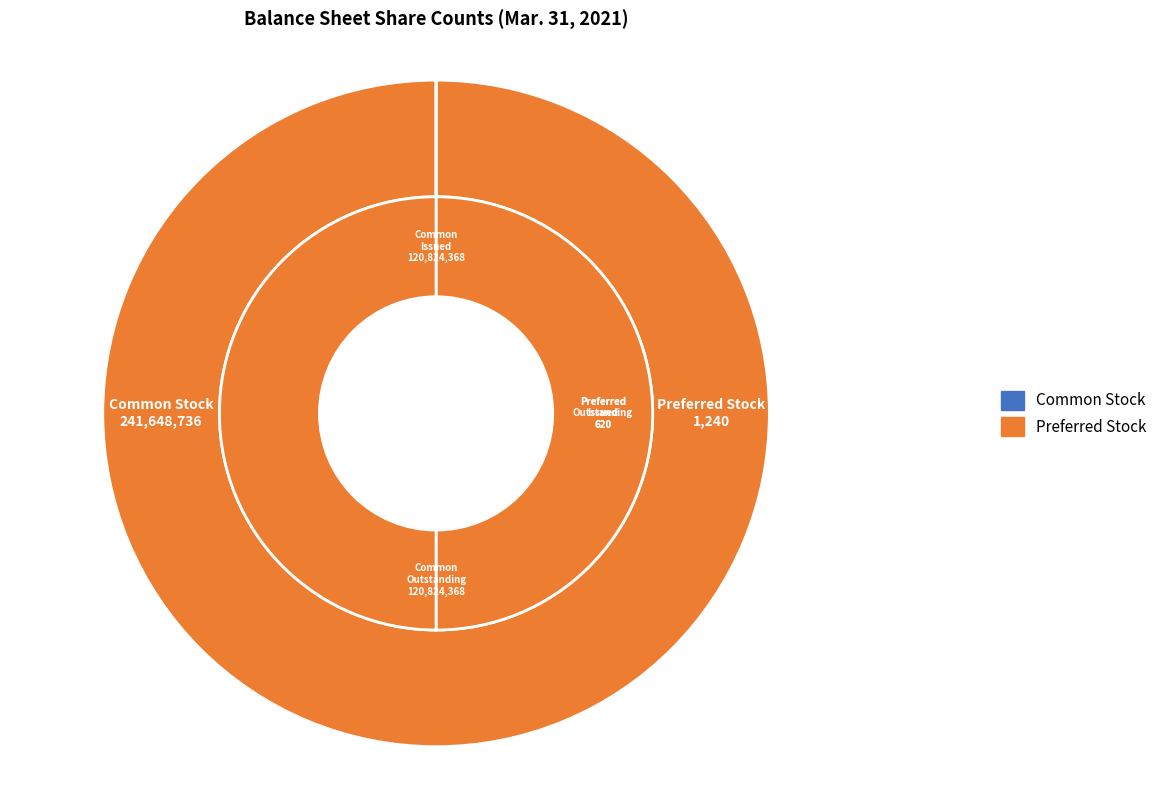

What percentage is the Common stock, outstanding (in shares) slice, to the nearest percent?

50%